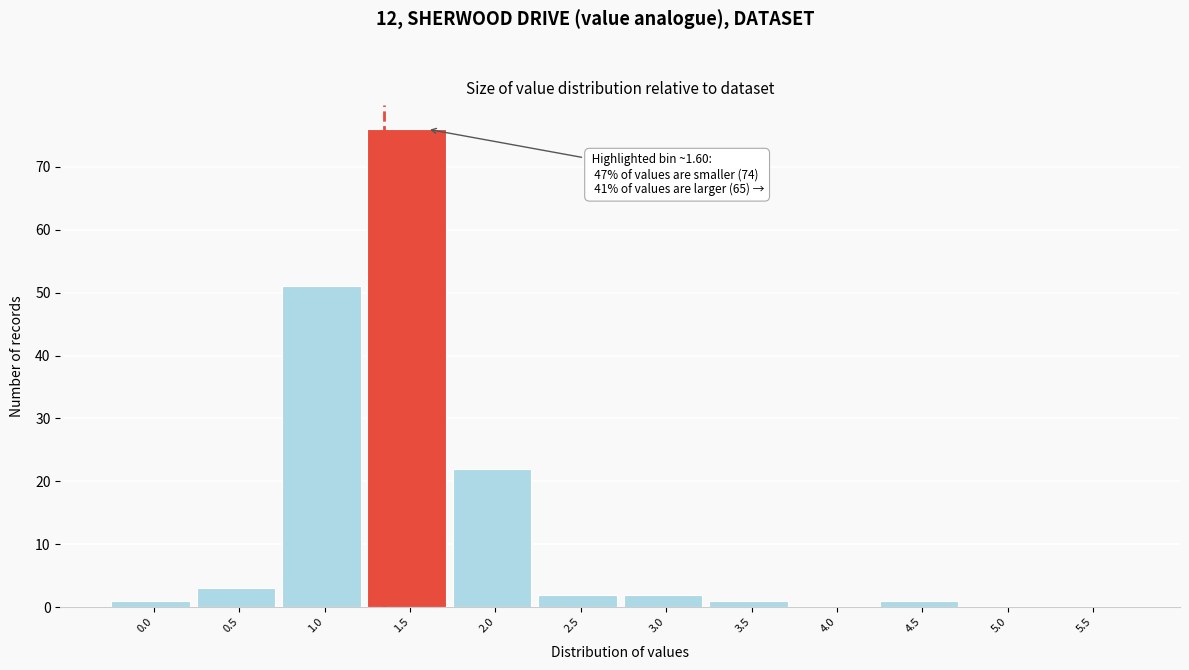

Reading left to right, list all the values displayed in this chart.

0.0=1	0.5=3	1.0=51	1.5=76	2.0=22	2.5=2	3.0=2	3.5=1	4.0=0	4.5=1	5.0=0	5.5=0